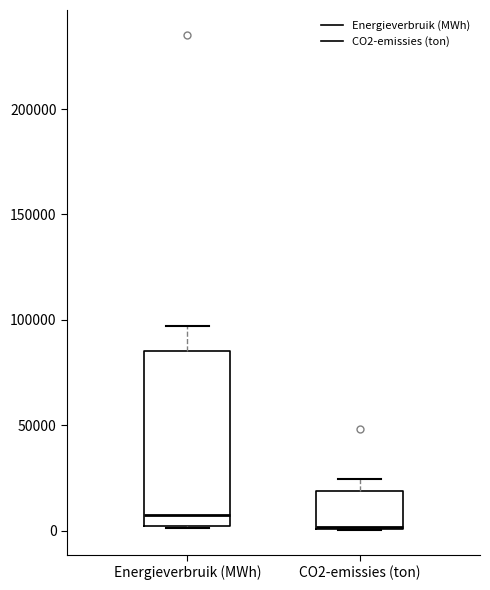

Reading left to right, transcribe this box plot: for each box, give where its median line is, the range the box spans, and where its two whiskers end, as read against the y-axis. The values are not printed on the chart, so give them approximately, as read against the axis.

Energieverbruik (MWh): median 10000, box 0 to 85000, whiskers 0 to 95000
CO2-emissies (ton): median 0, box 0 to 20000, whiskers 0 to 25000